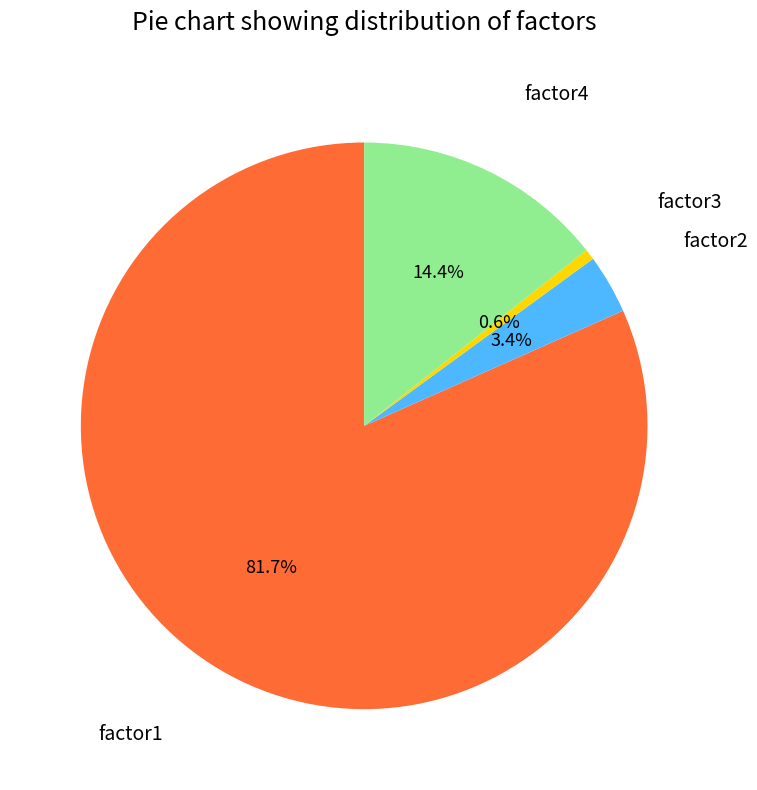

Count the number of slices in the pie.

4